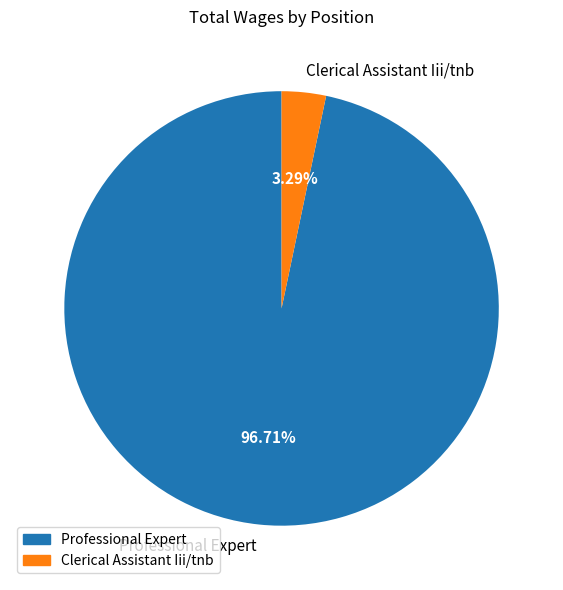

Which category accounts for the majority?

Professional Expert